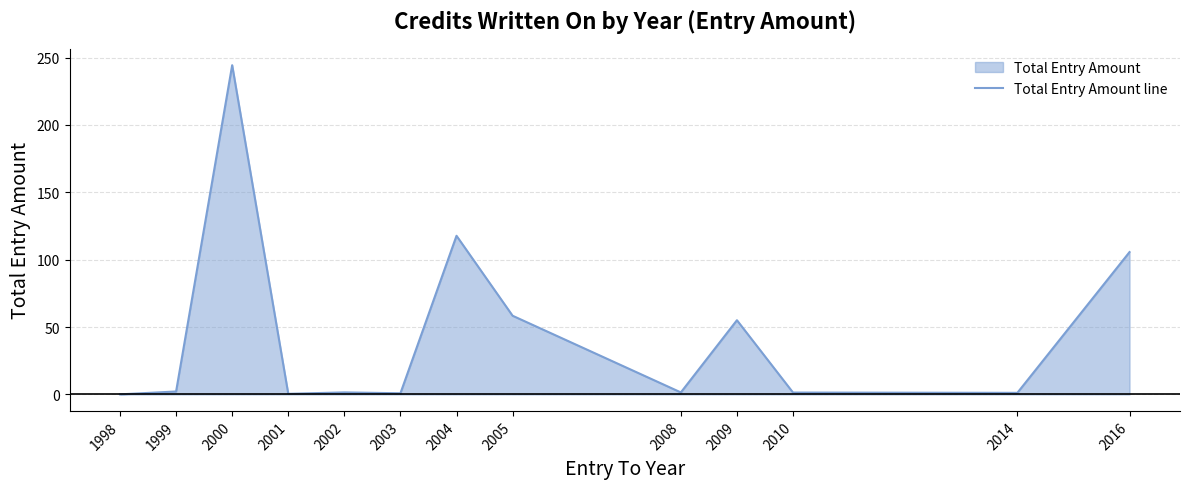

What is the change in value from 2001 to 2009?

+54.6